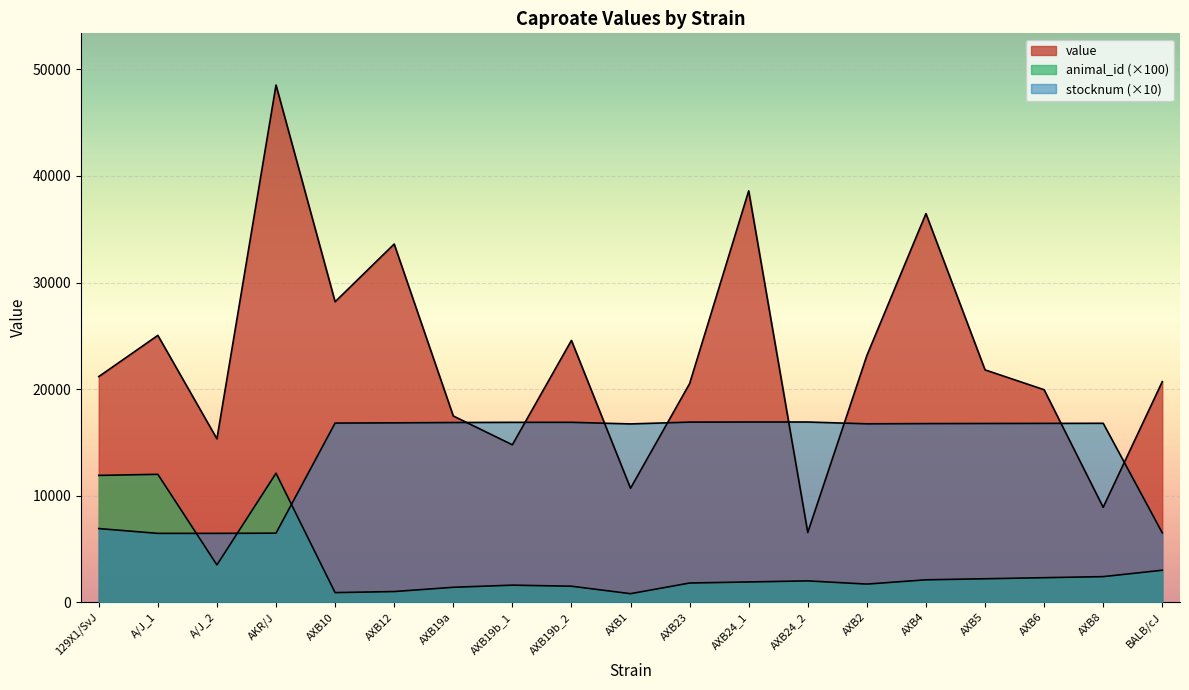

What is the label of the 18th point from the left?

AXB8